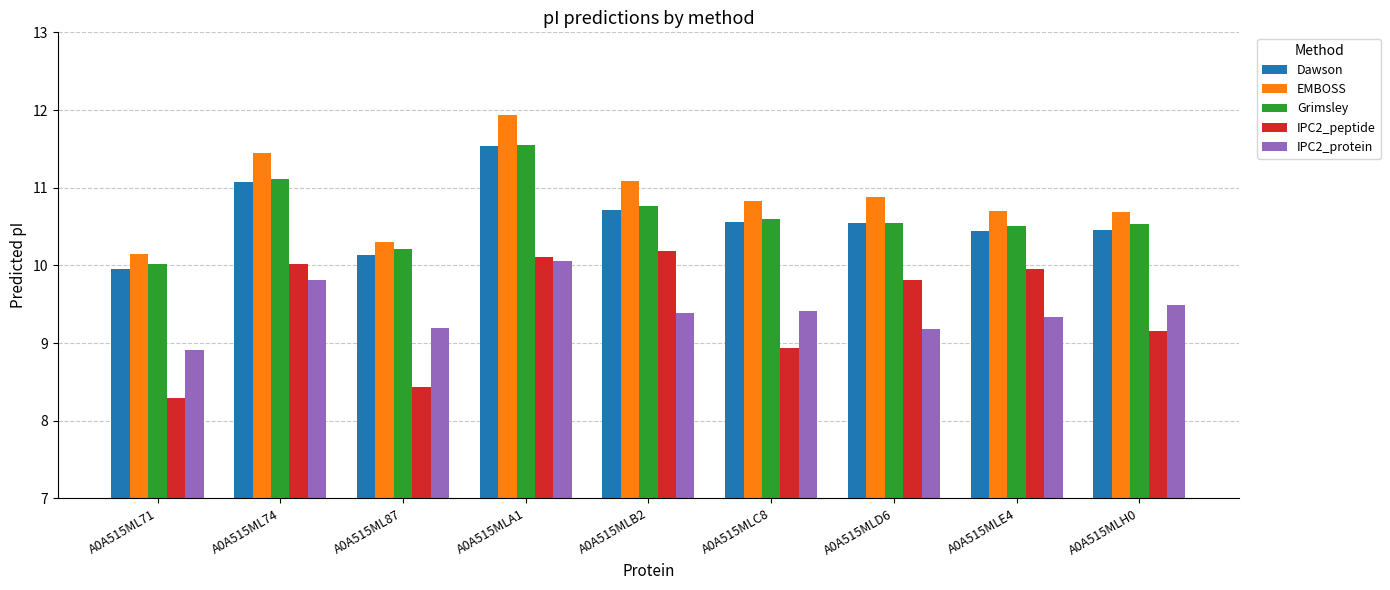

What is the label of the 5th bar from the left?

A0A515MLB2